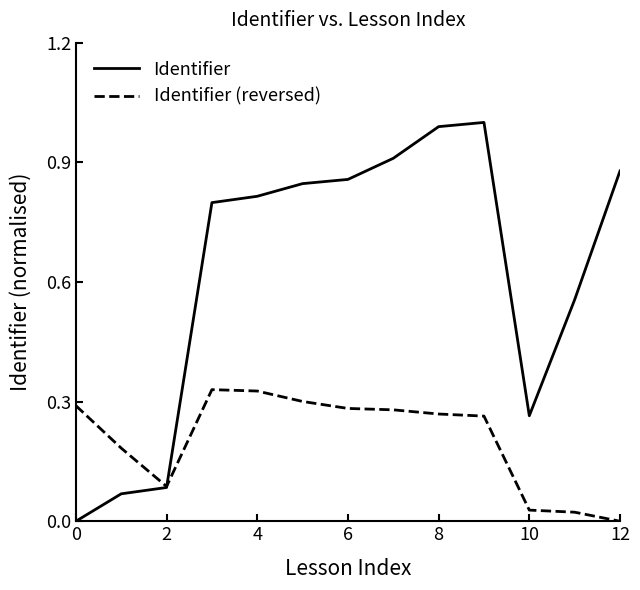

Which series has the largest total across all categories?

Identifier